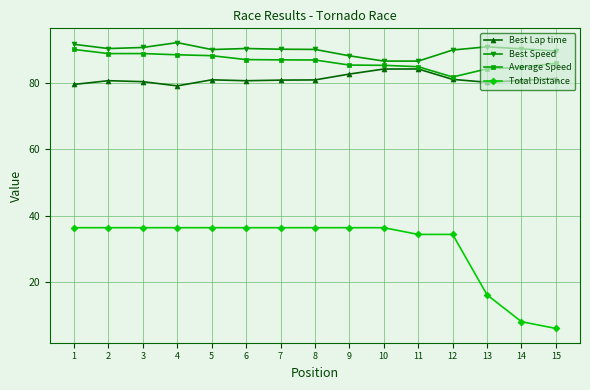

Which series has the largest total across all categories?

Best Speed